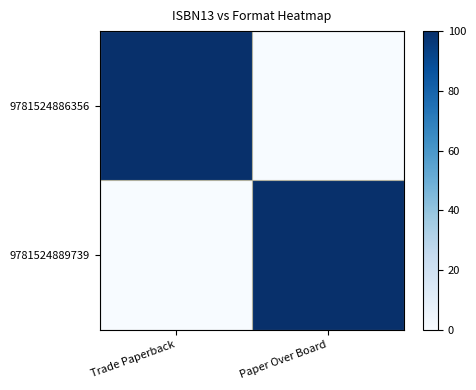

At which category is the sum across all series the highest?

Trade Paperback